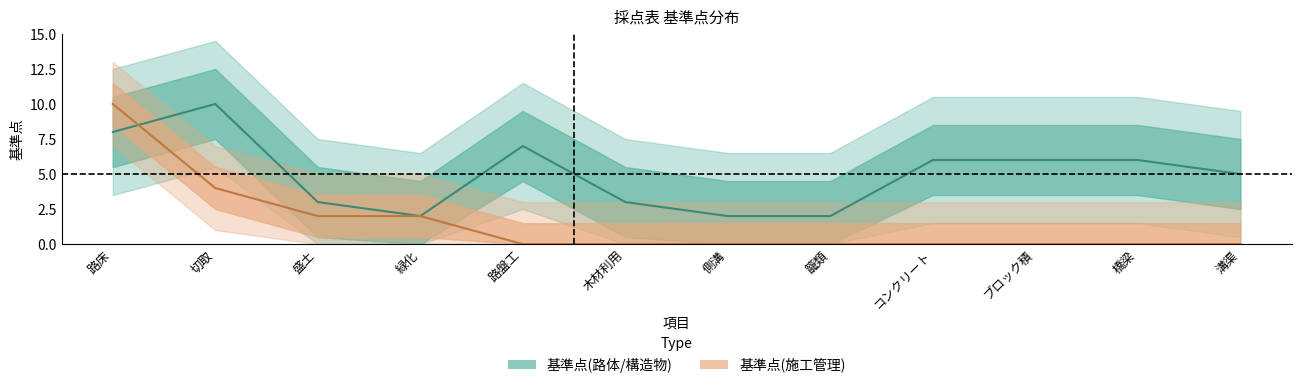

Reading right to left, extract all data points from this chart.

基準点(路体/構造物): 溝渠=5	橋梁=6	ブロック積=6	コンクリート=6	籠類=2	側溝=2	木材利用=3	路盤工=7	緑化=2	盛土=3	切取=10	路床=8
基準点(施工管理): 溝渠=0	橋梁=0	ブロック積=0	コンクリート=0	籠類=0	側溝=0	木材利用=0	路盤工=0	緑化=2	盛土=2	切取=4	路床=10